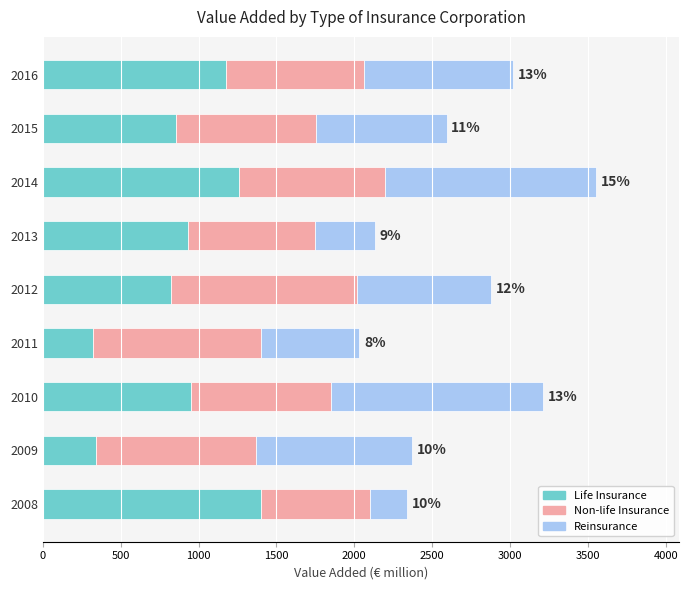

What is the lowest value of the Life Insurance series?

319.0